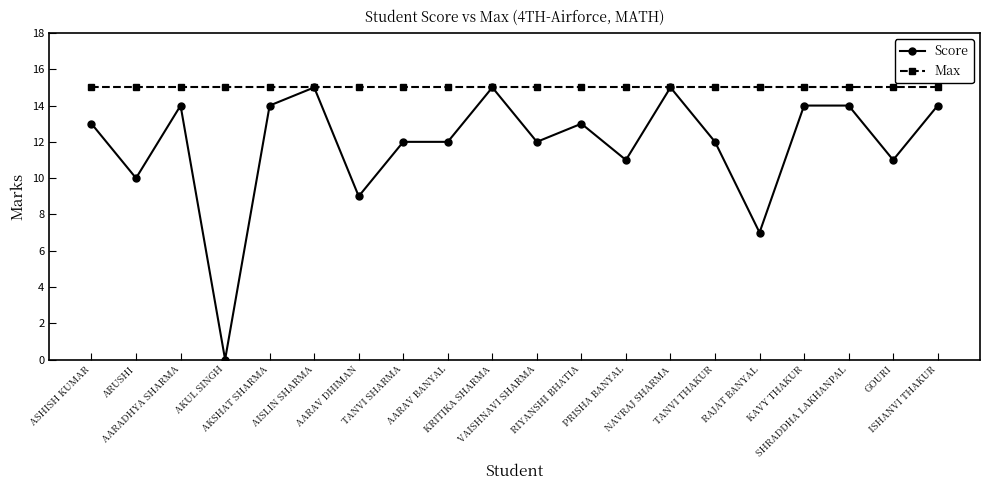

What is the label of the 5th point from the left?

AKSHAT SHARMA